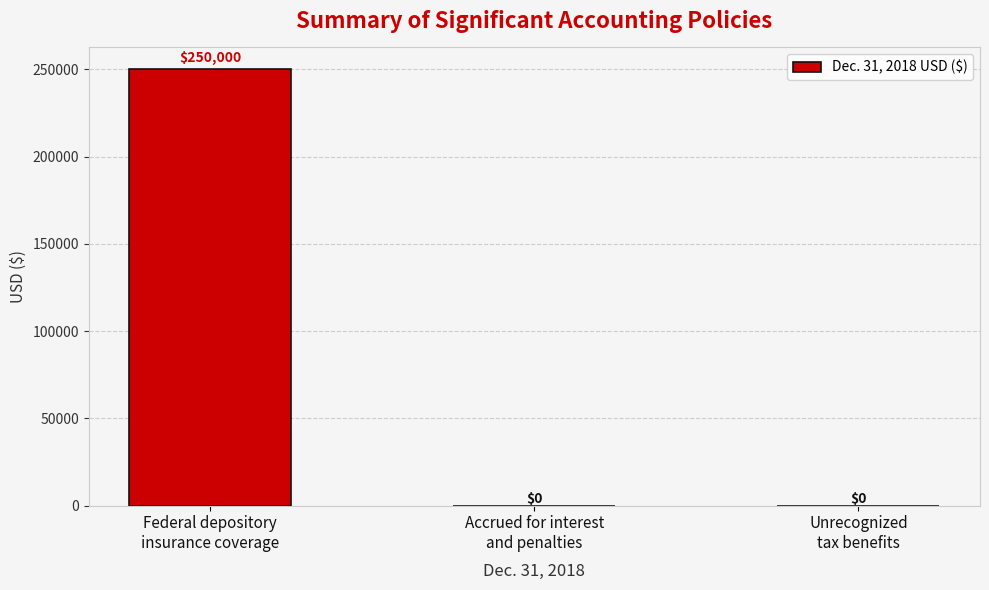

Which category has the highest value across all series?

Federal depository
insurance coverage